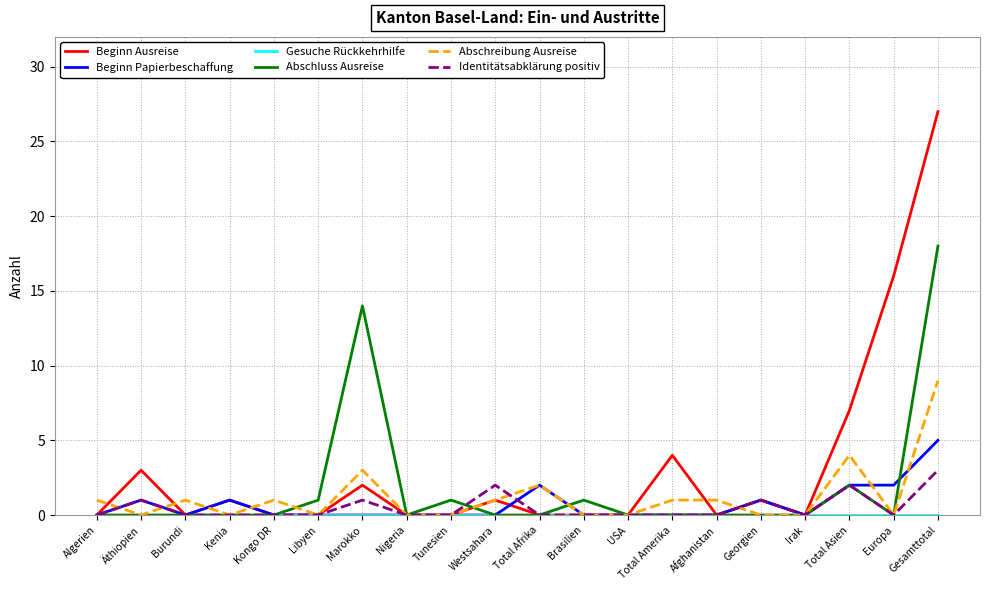

Between Libyen and Total Asien, which series saw the biggest shift?

Beginn Ausreise